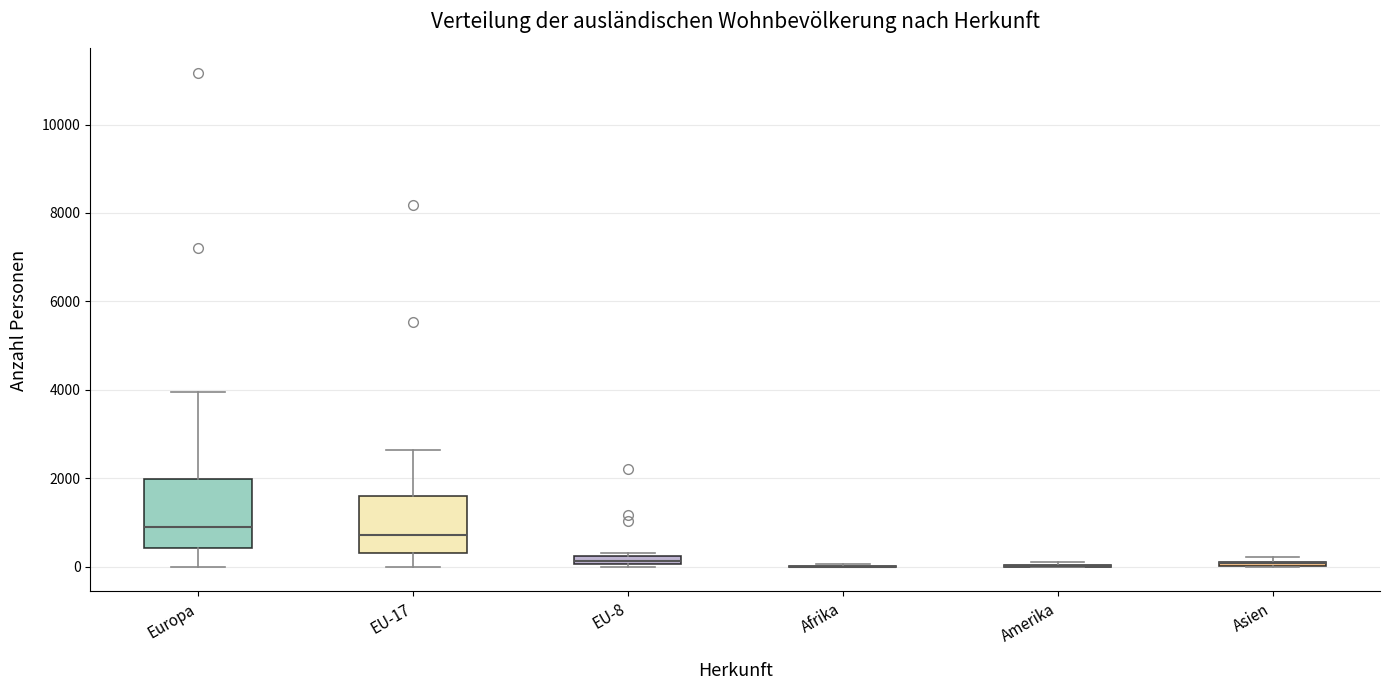

Comparing the boxes themselves (not the whiskers), which one is the tallest?

Europa